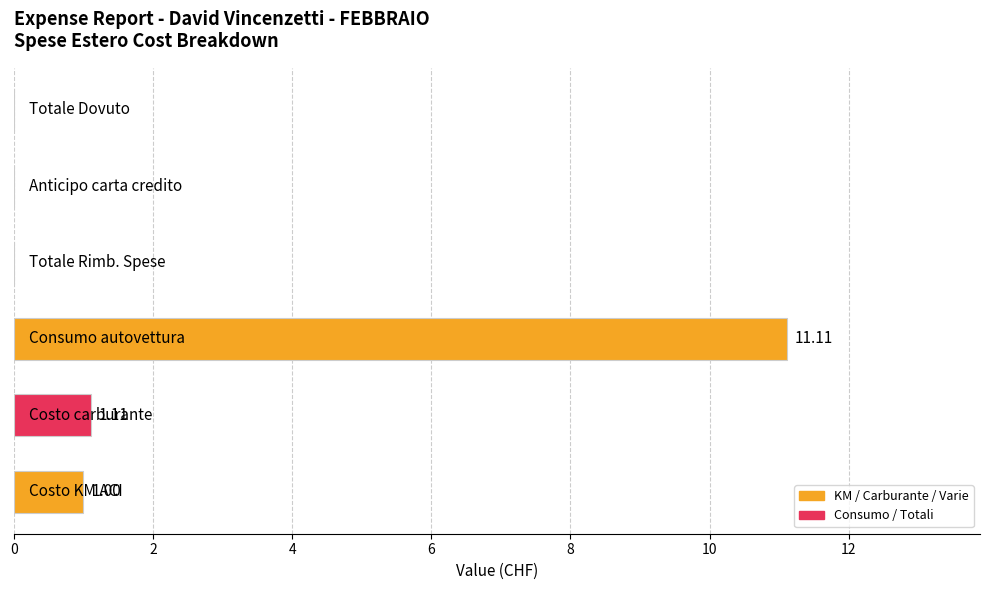

What is the sum of all values?

13.2